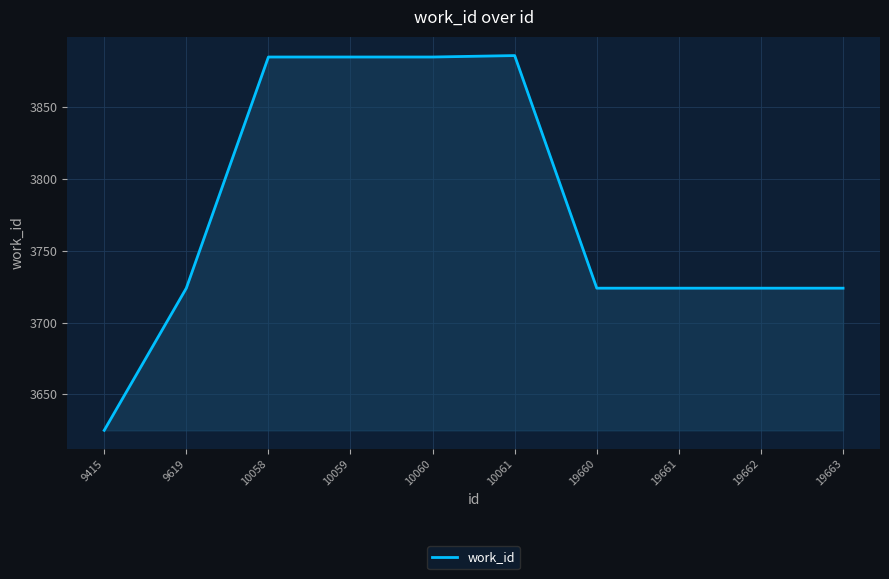

The chart shows a value of 1580 at 9415. True or false?

False